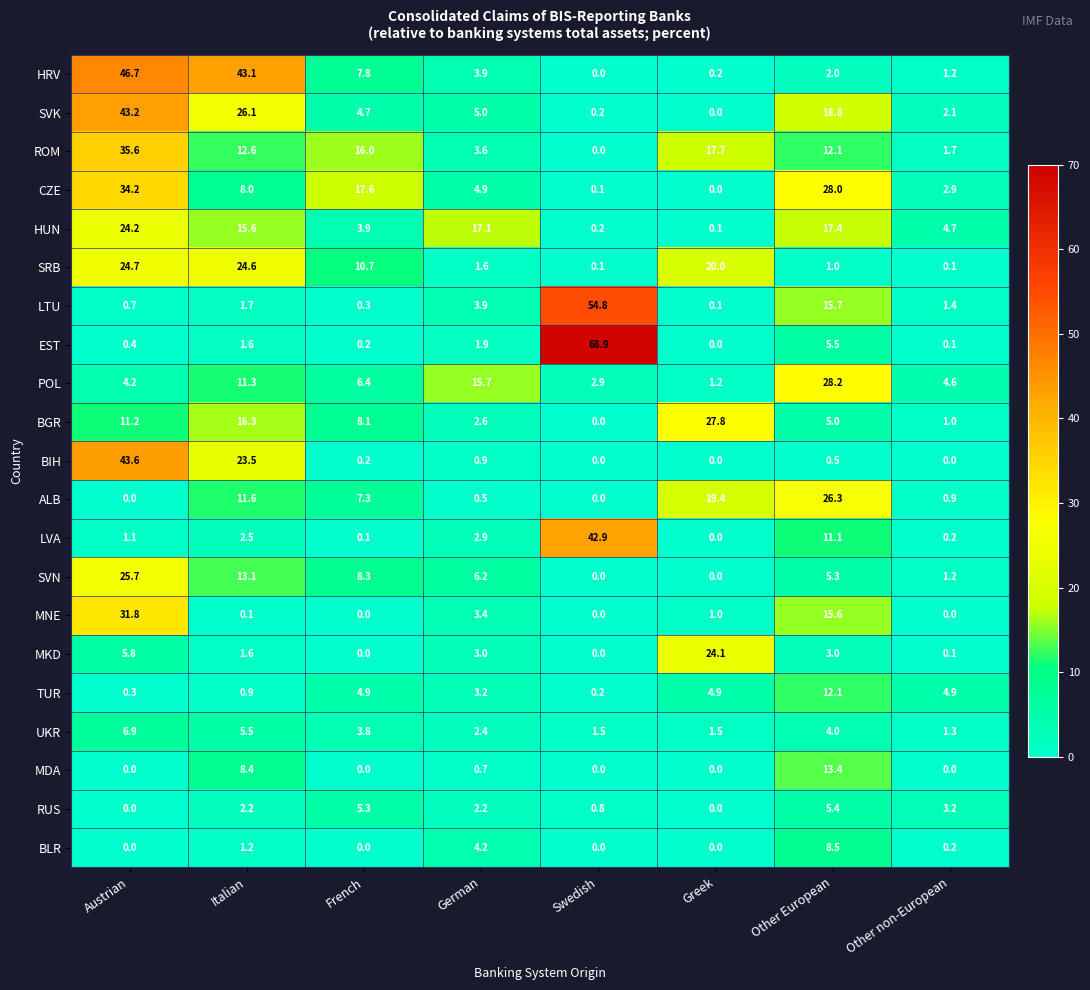

Which series has the widest spread of values?

EST